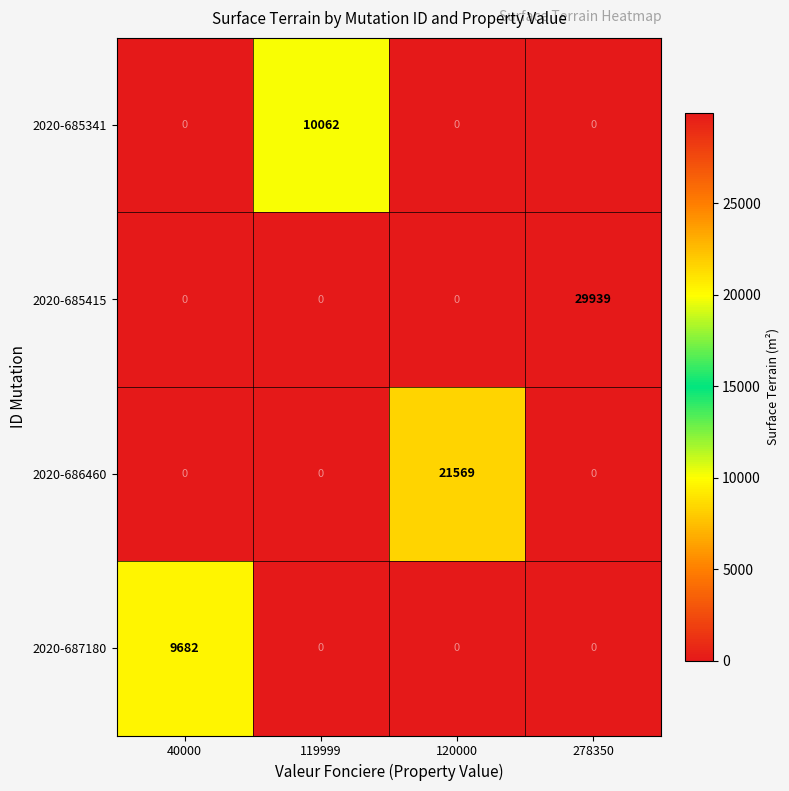

Reading left to right, what are all the values shown in this chart?

2020-685341: 40000=0	119999=10062	120000=0	278350=0
2020-685415: 40000=0	119999=0	120000=0	278350=29939
2020-686460: 40000=0	119999=0	120000=21569	278350=0
2020-687180: 40000=9682	119999=0	120000=0	278350=0